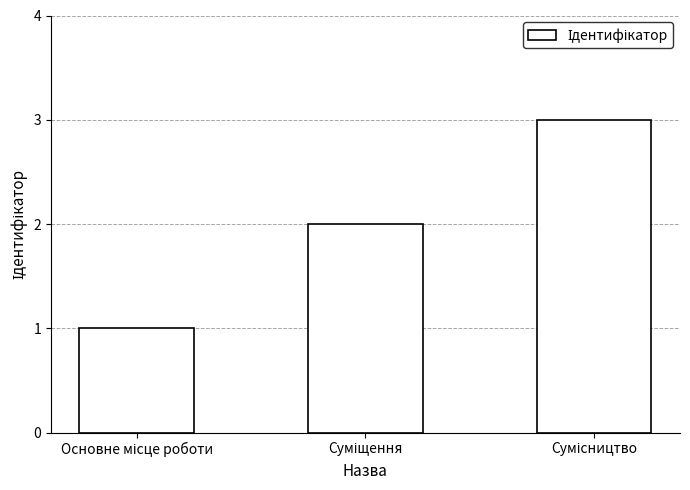

Does the chart contain any negative values?

No